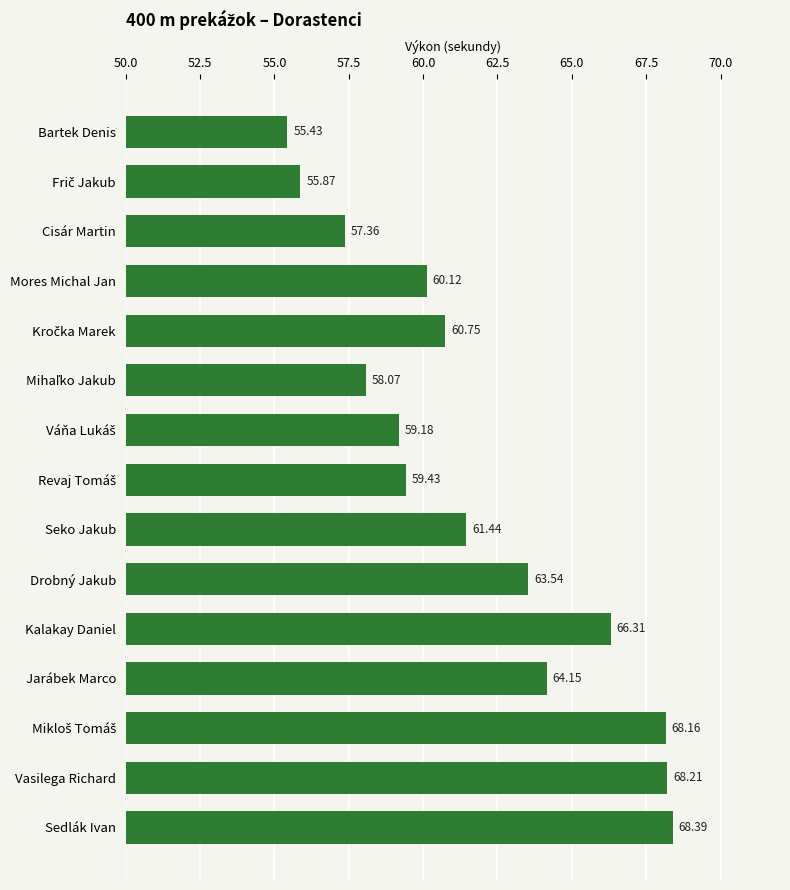

What is the average value?

61.8